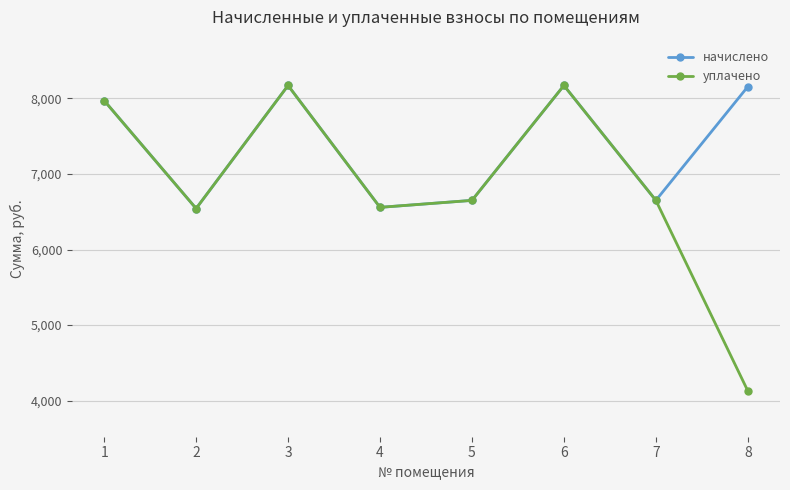

What is the average value of the уплачено series?

6856.0